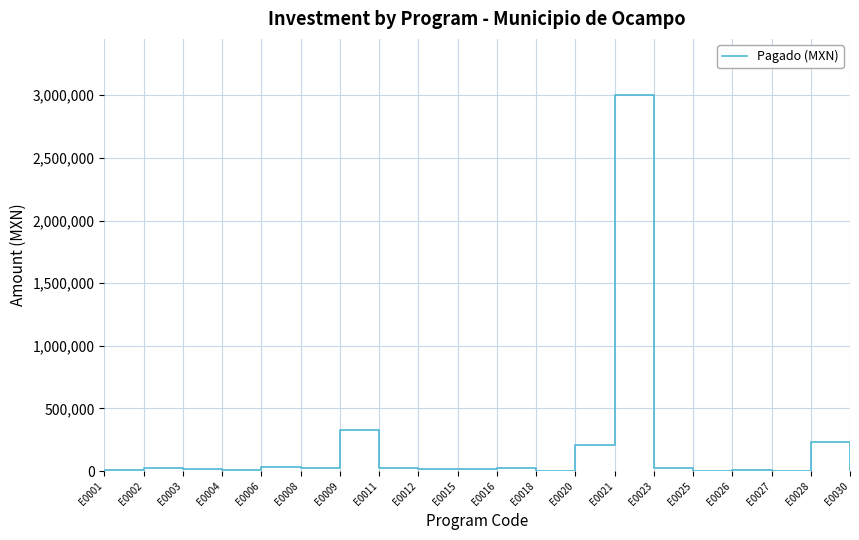

Which label corresponds to the smallest value in the chart?

E0018